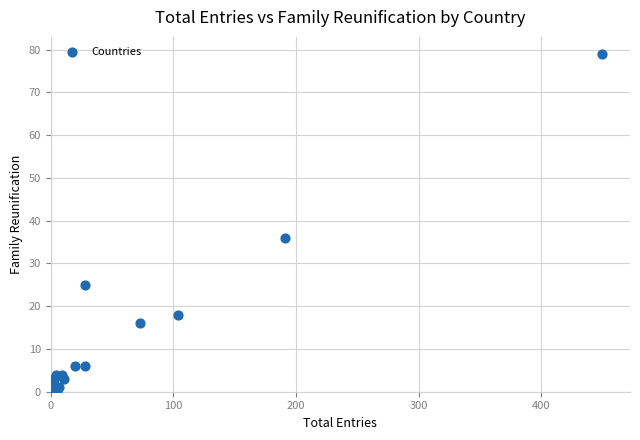

What Y value in the scatter plot is closest to 39?

36